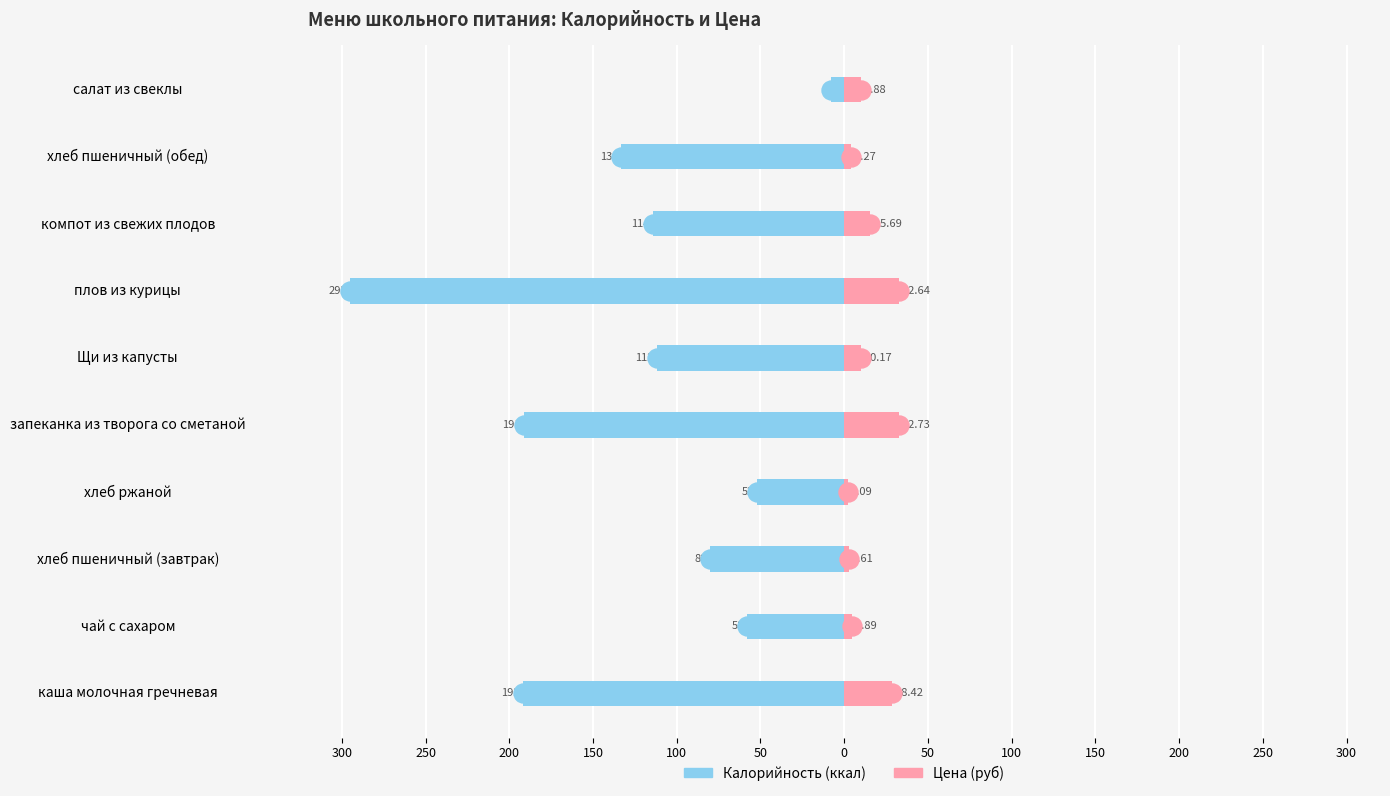

Which series has the widest spread of values?

Калорийность